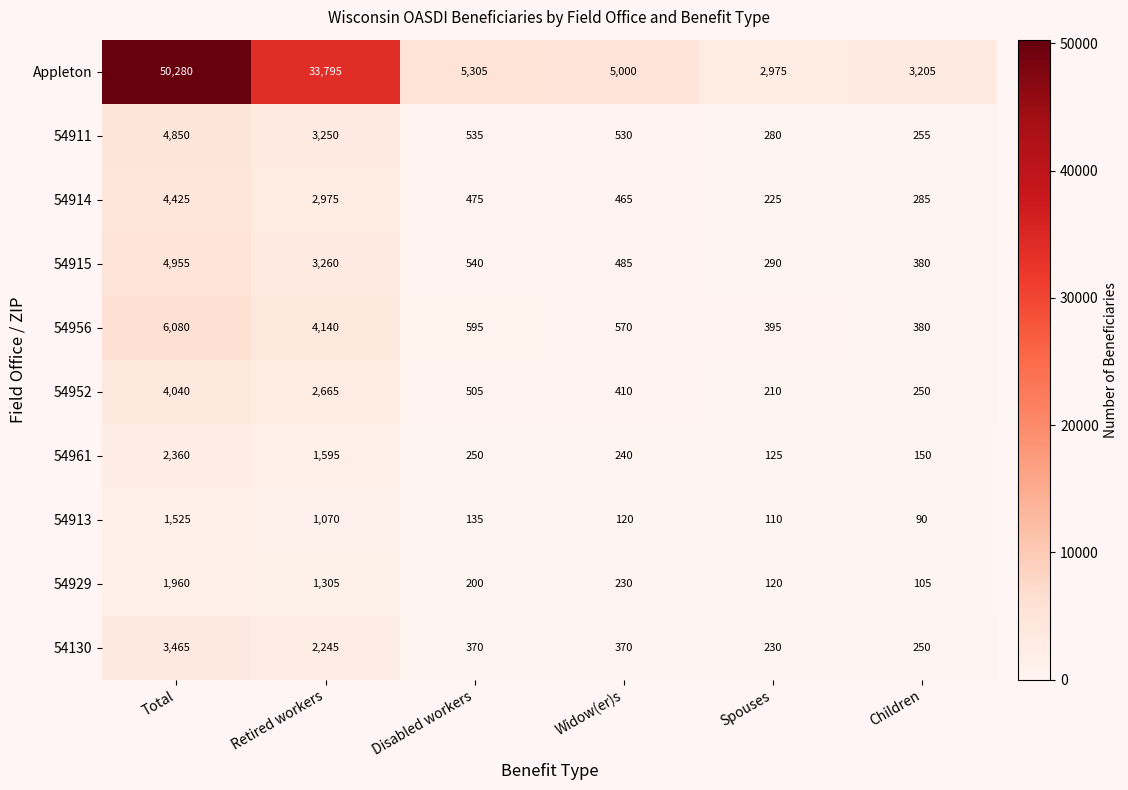

Count the number of categories in the chart.

6